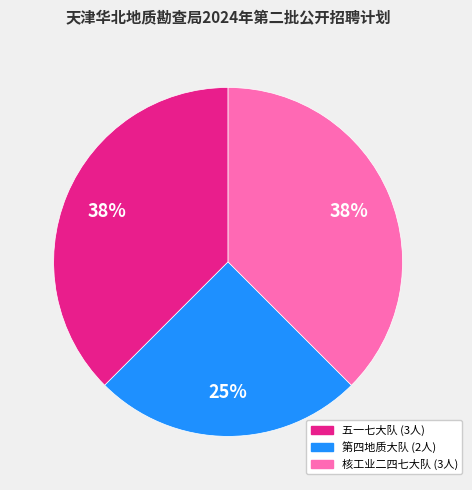

To the nearest percent, what is the average slice percentage?

33%